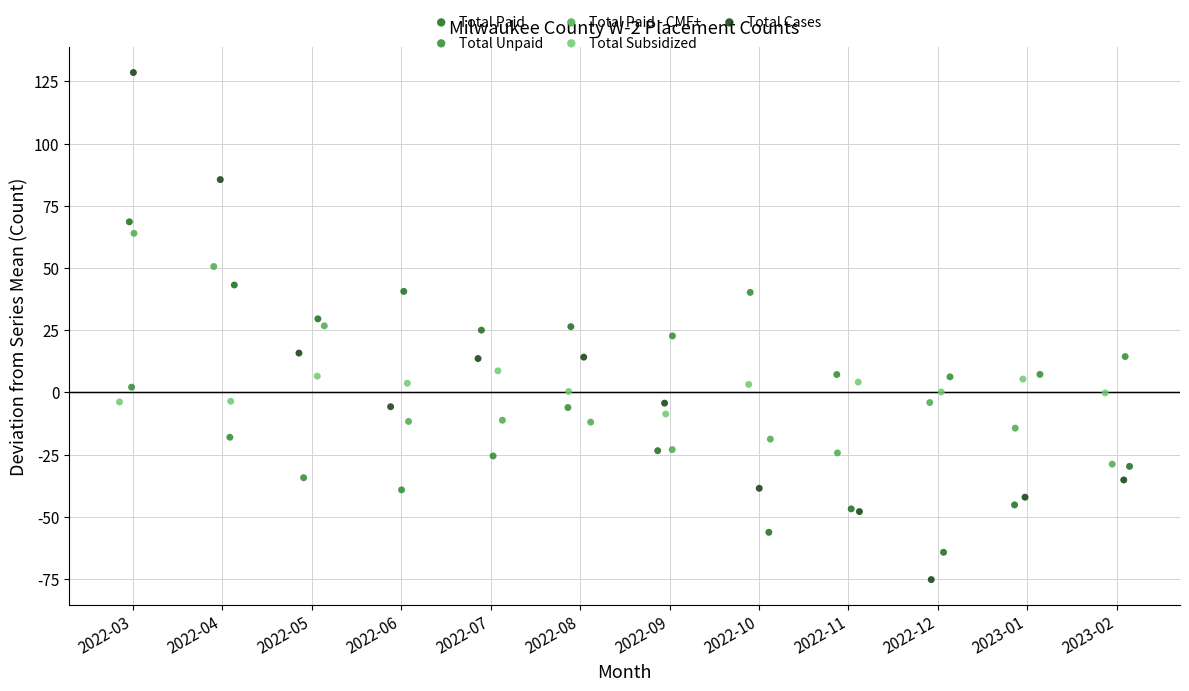

Which series reaches the maximum Y coordinate?

Total Cases